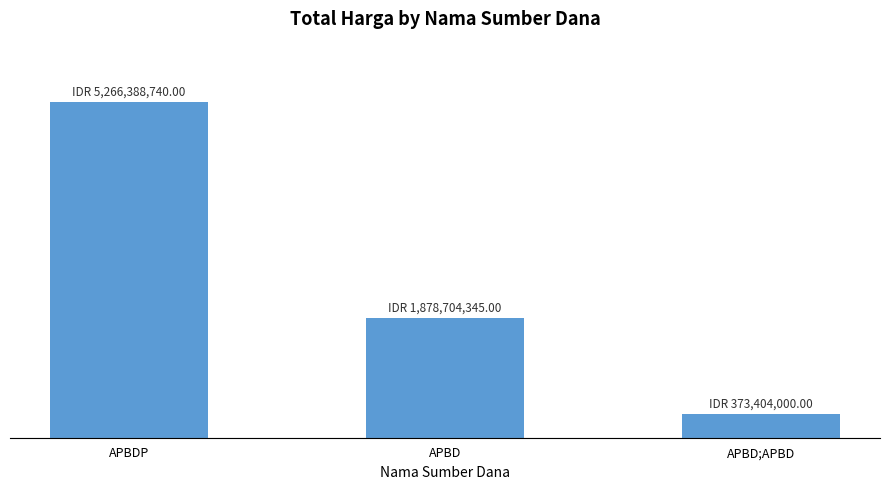

Are the bars horizontal?

No